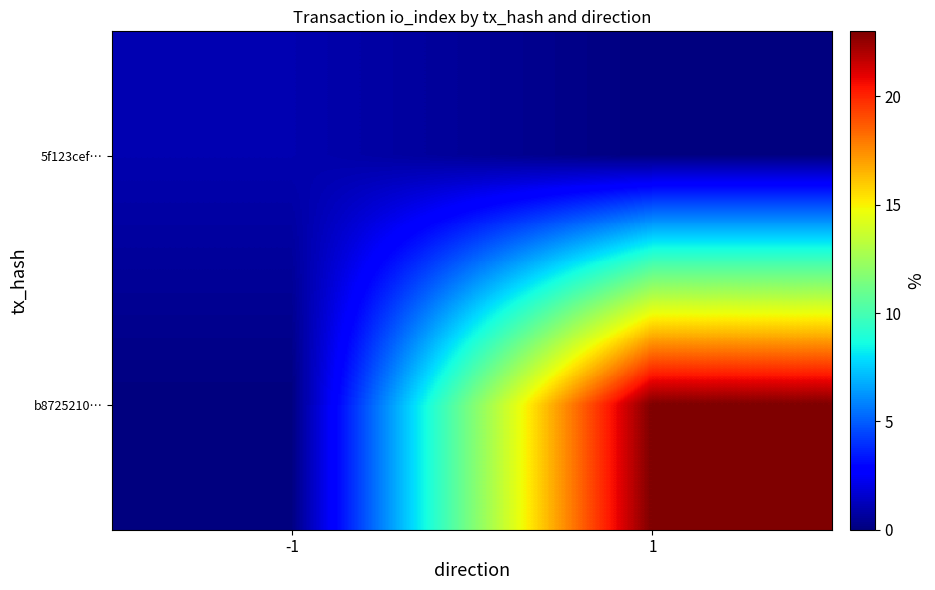

Reading left to right, list all the values displayed in this chart.

5f123cef…: -1=1	1=0
b8725210…: -1=0	1=23